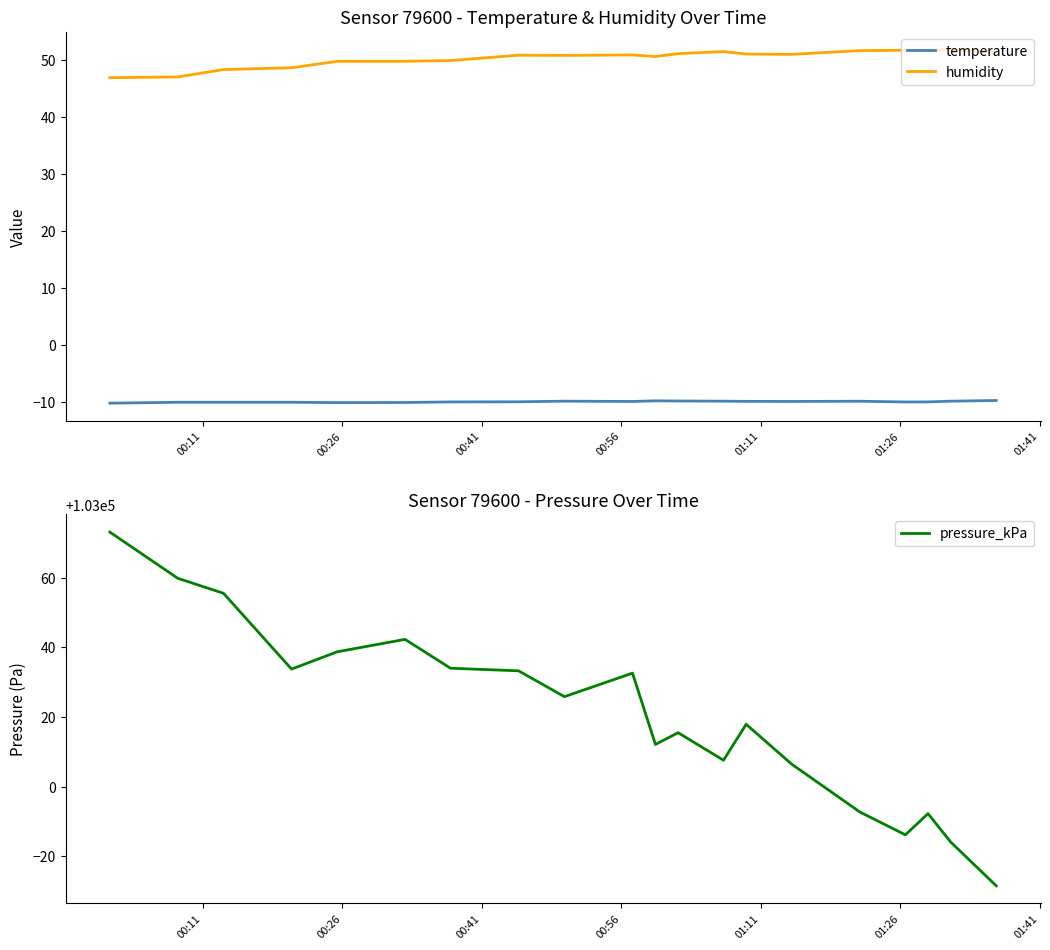

True or false: pressure_kPa and humidity intersect in this chart.

False